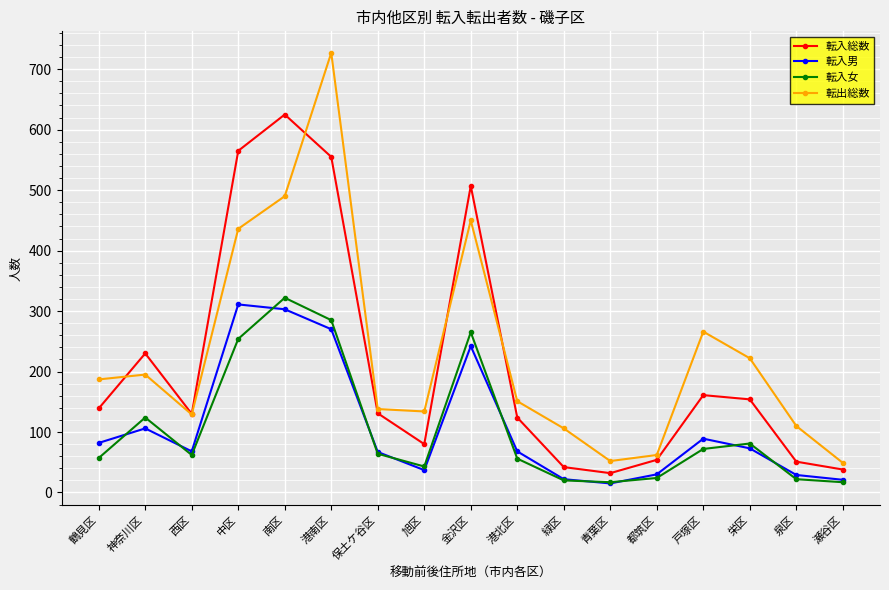

What is the approximate value of 転入女 at 泉区?

22